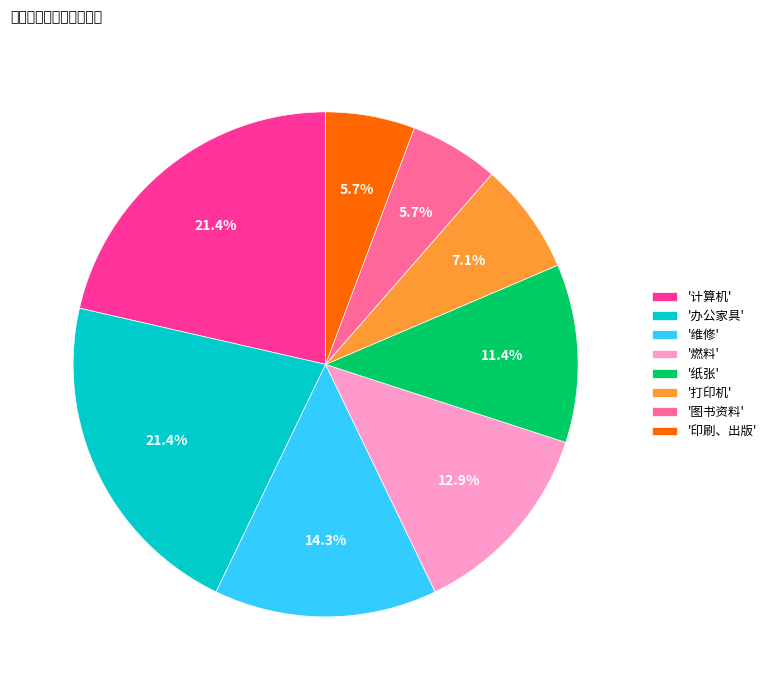

How many segments does this pie chart have?

8